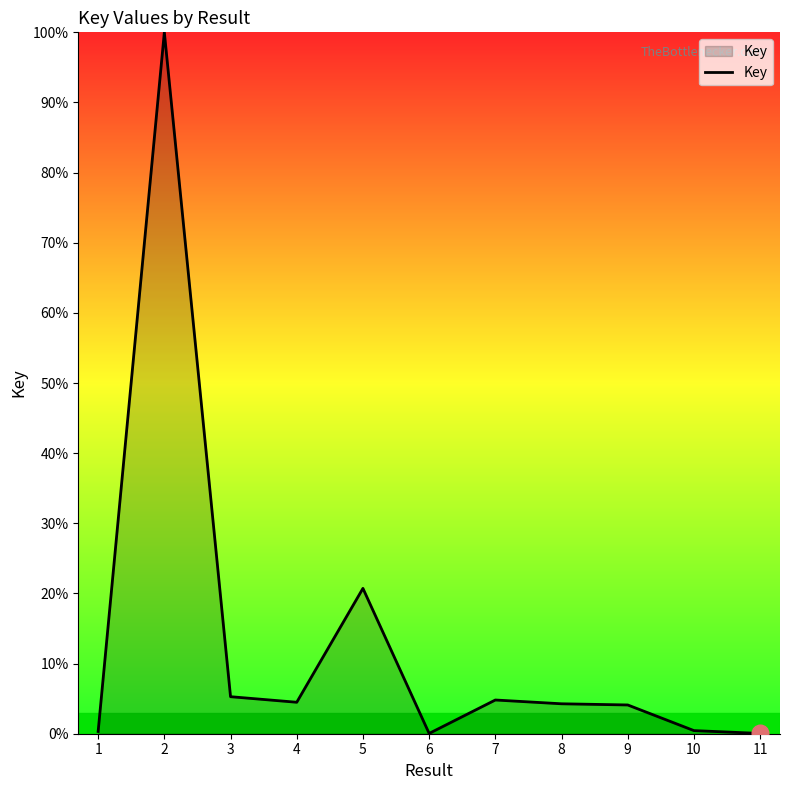

What is the difference between the maximum and minimum values?

100.0